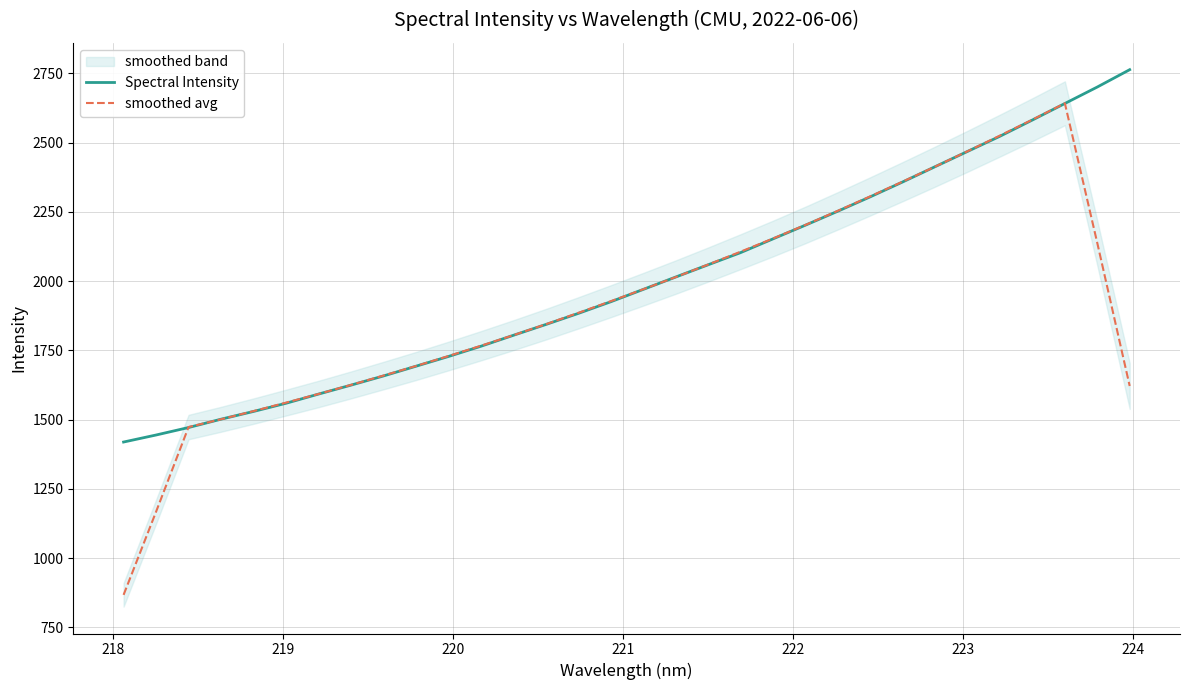

What is the lowest value of the Spectral Intensity series?

1418.9